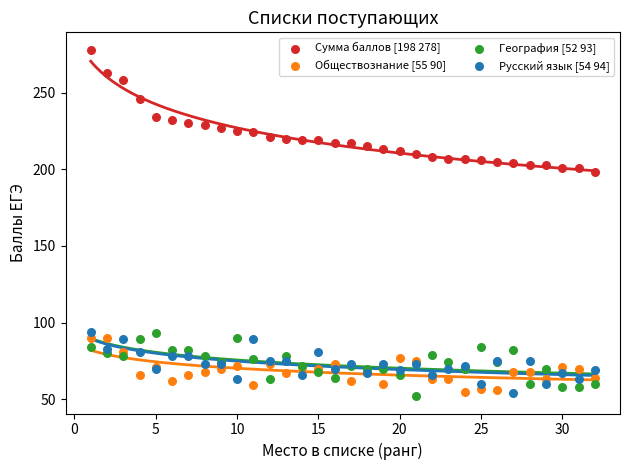

What are all the series names shown in the legend?

Сумма баллов [198 278], Обществознание [55 90], География [52 93], Русский язык [54 94]